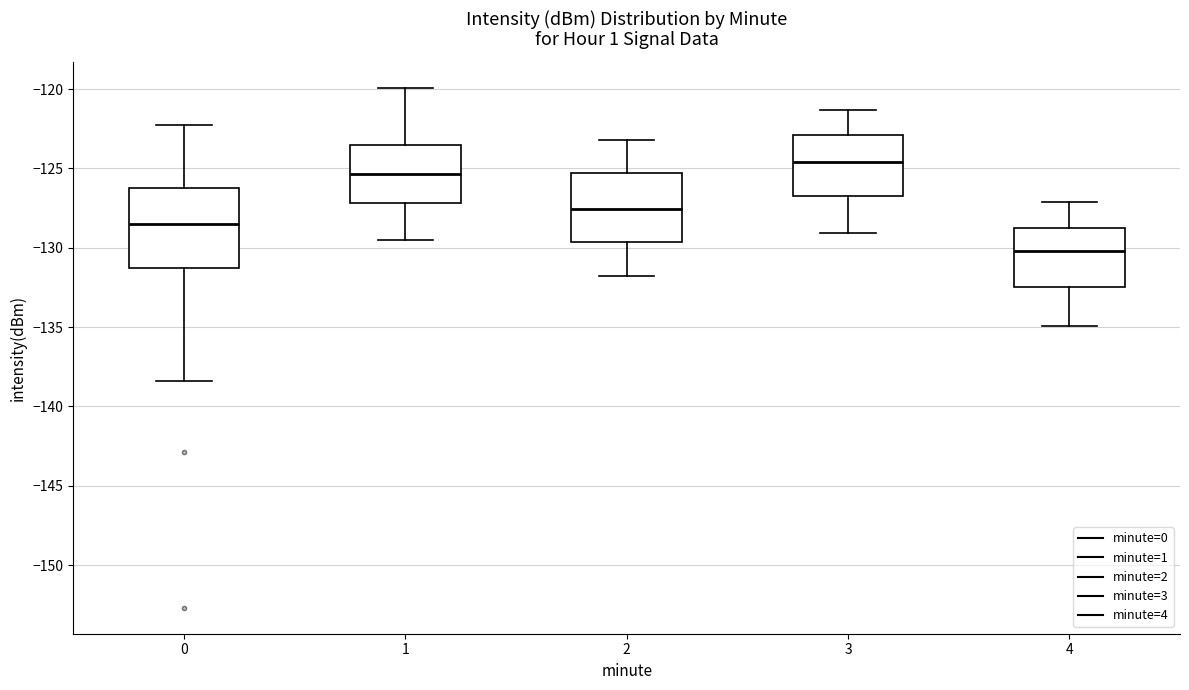

Reading left to right, transcribe this box plot: for each box, give where its median line is, the range the box spans, and where its two whiskers end, as read against the y-axis. The values are not printed on the chart, so give them approximately, as read against the axis.

0: median -128.5, box -131.5 to -126.0, whiskers -138.5 to -122.5
1: median -125.5, box -127.0 to -123.5, whiskers -129.5 to -120.0
2: median -127.5, box -129.5 to -125.5, whiskers -132.0 to -123.0
3: median -124.5, box -126.5 to -123.0, whiskers -129.0 to -121.5
4: median -130.0, box -132.5 to -129.0, whiskers -135.0 to -127.0